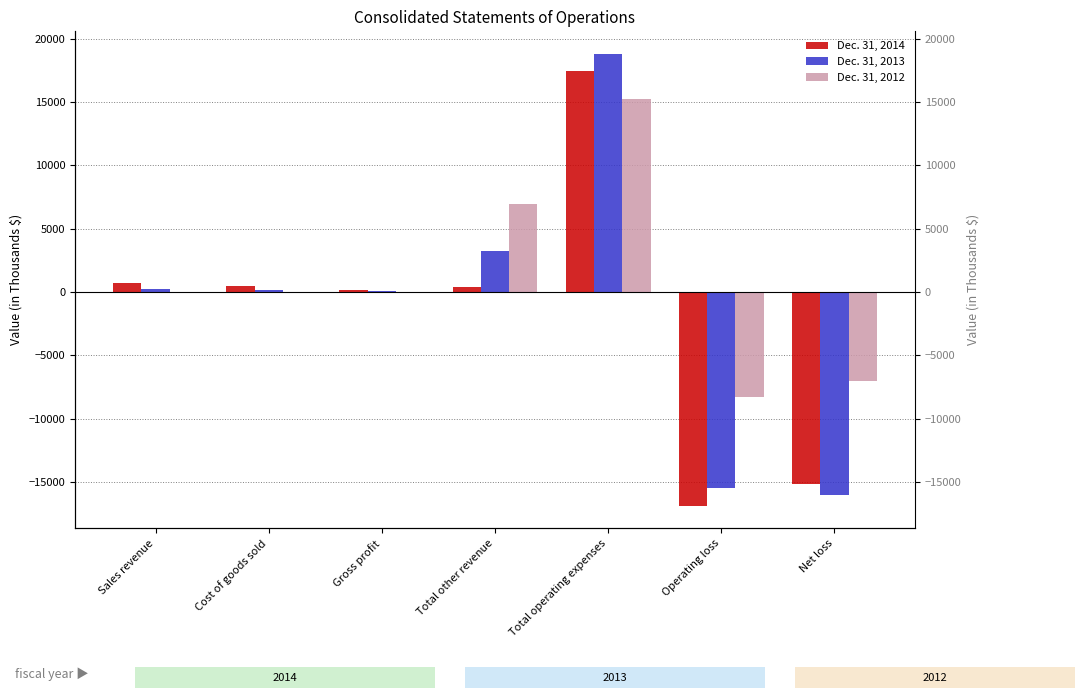

How many distinct data groups are displayed?

3